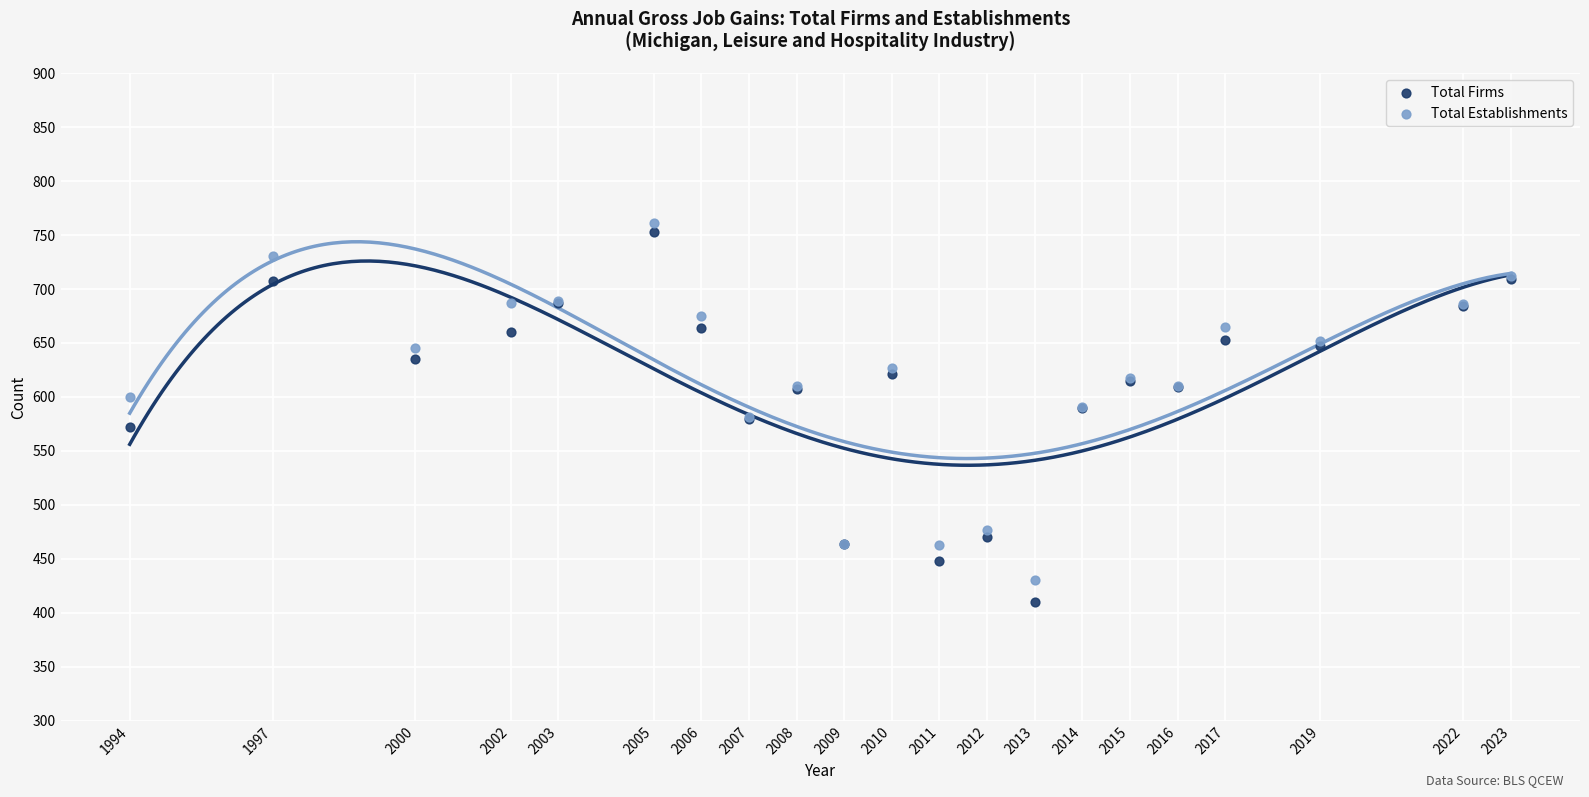

What is the X range (max minus min) for the scatter plot?

29